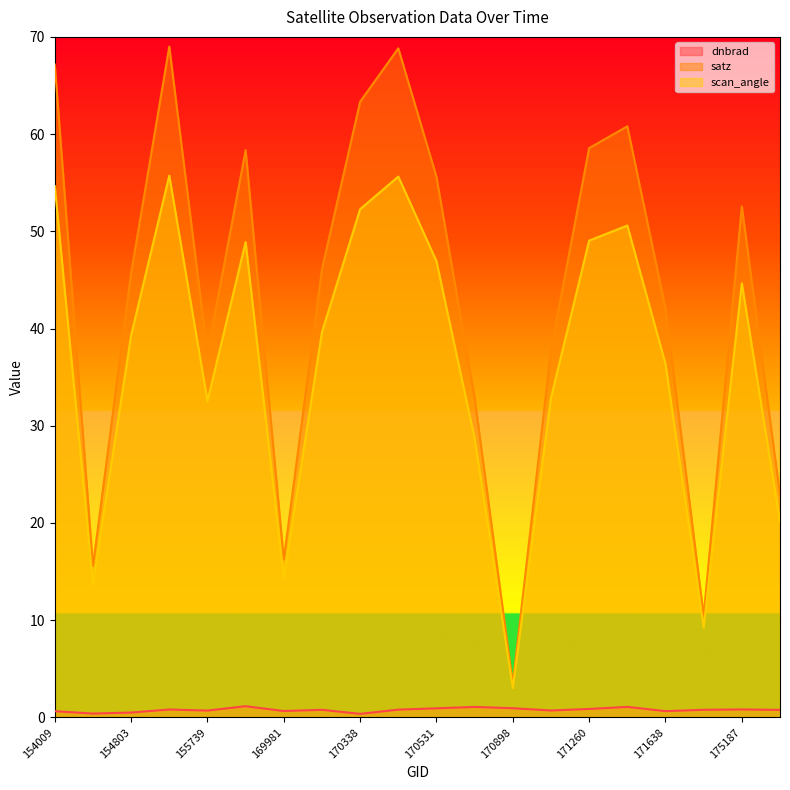

The value of dnbrad at 171454 is 0.4. True or false?

False